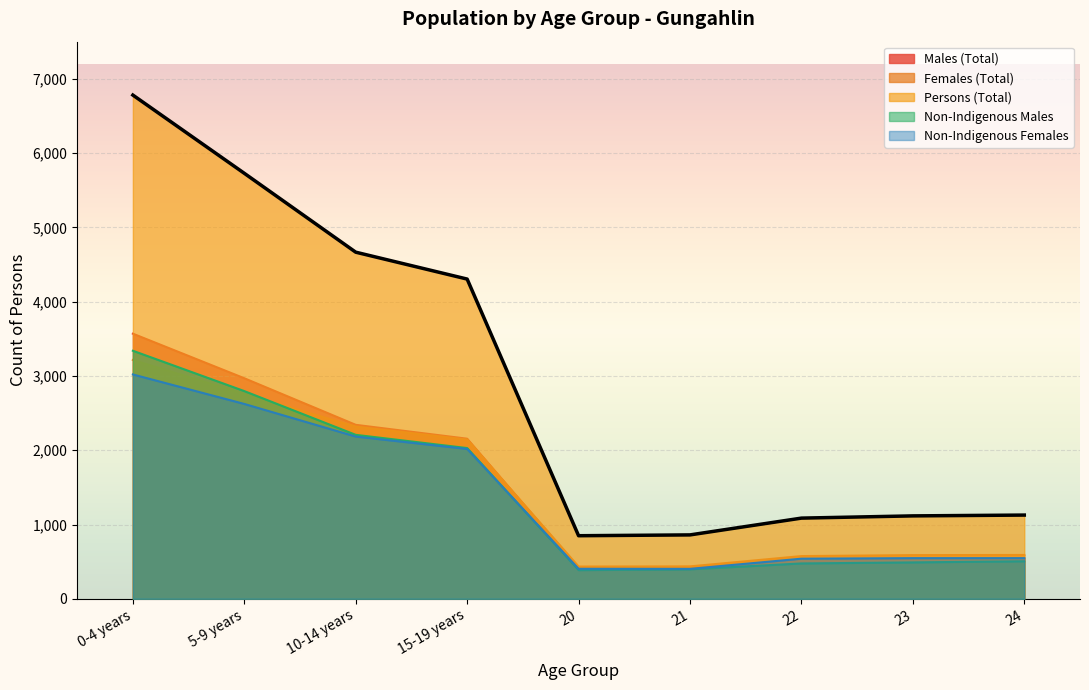

How many values in the Males (Total) series exceed 543?

4